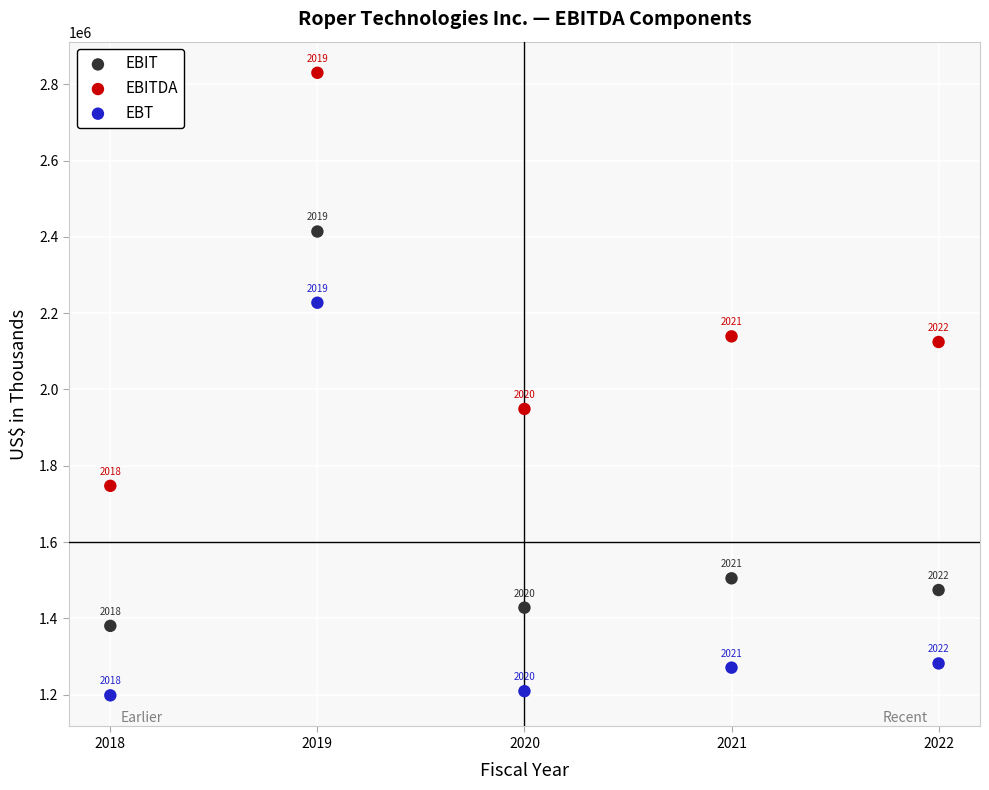

Which series contains the lowest Y value?

EBT